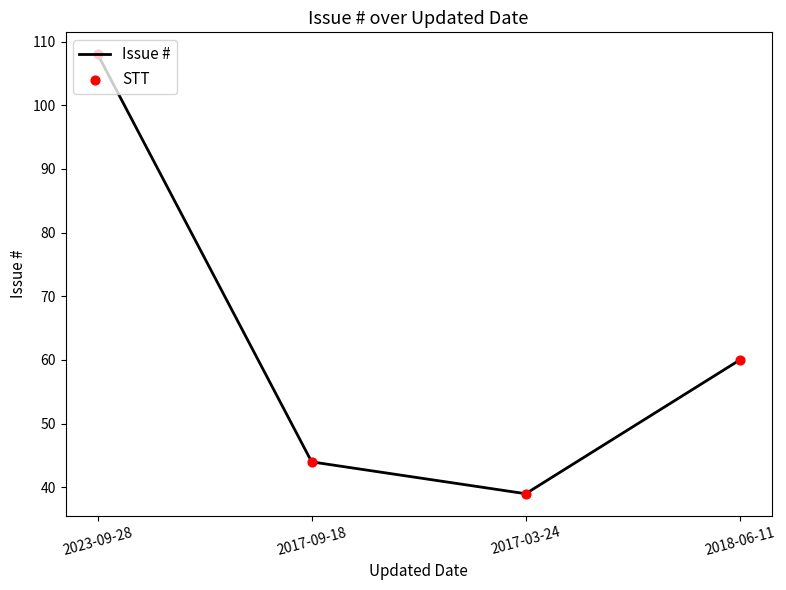

What position from the right is 2023-09-28?

4